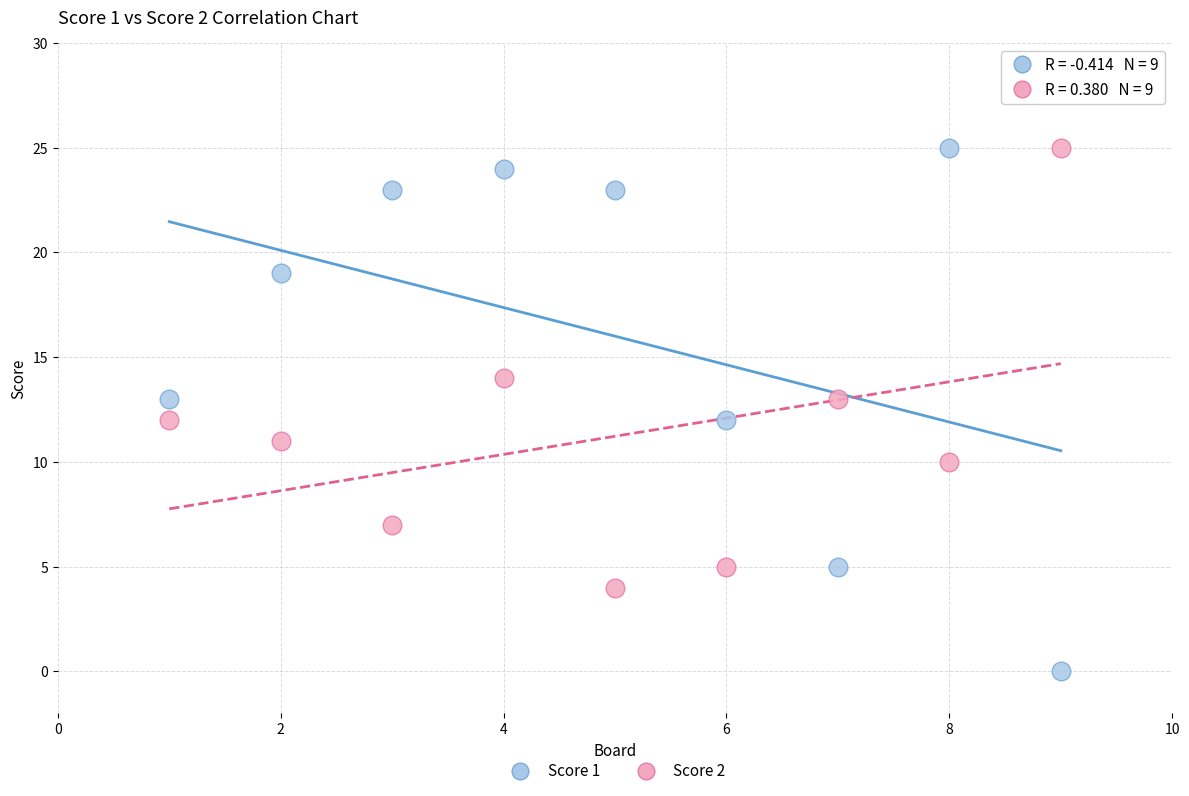

What are all the series names shown in the legend?

Score 1, Score 2